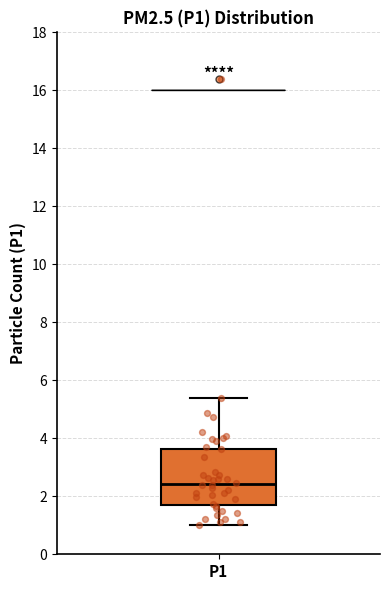

Read this box plot against the y-axis: the position of the median line, the range covered by the box, and the ends of both whiskers. The values are not printed on the chart, so give them approximately, as read against the axis.

median 2.4, box 1.8 to 3.6, whiskers 1.0 to 5.4